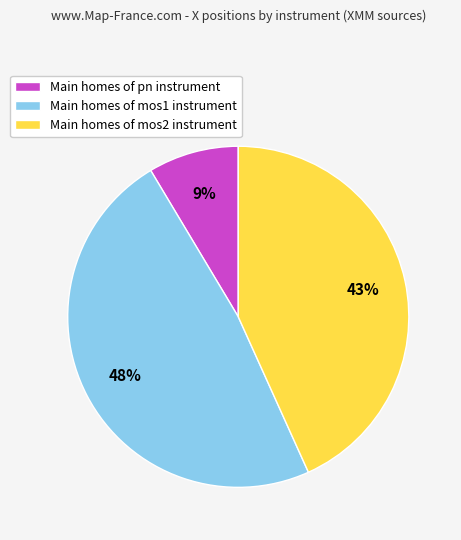

Do Main homes of pn instrument and Main homes of mos2 instrument together represent more than half of the pie?

Yes